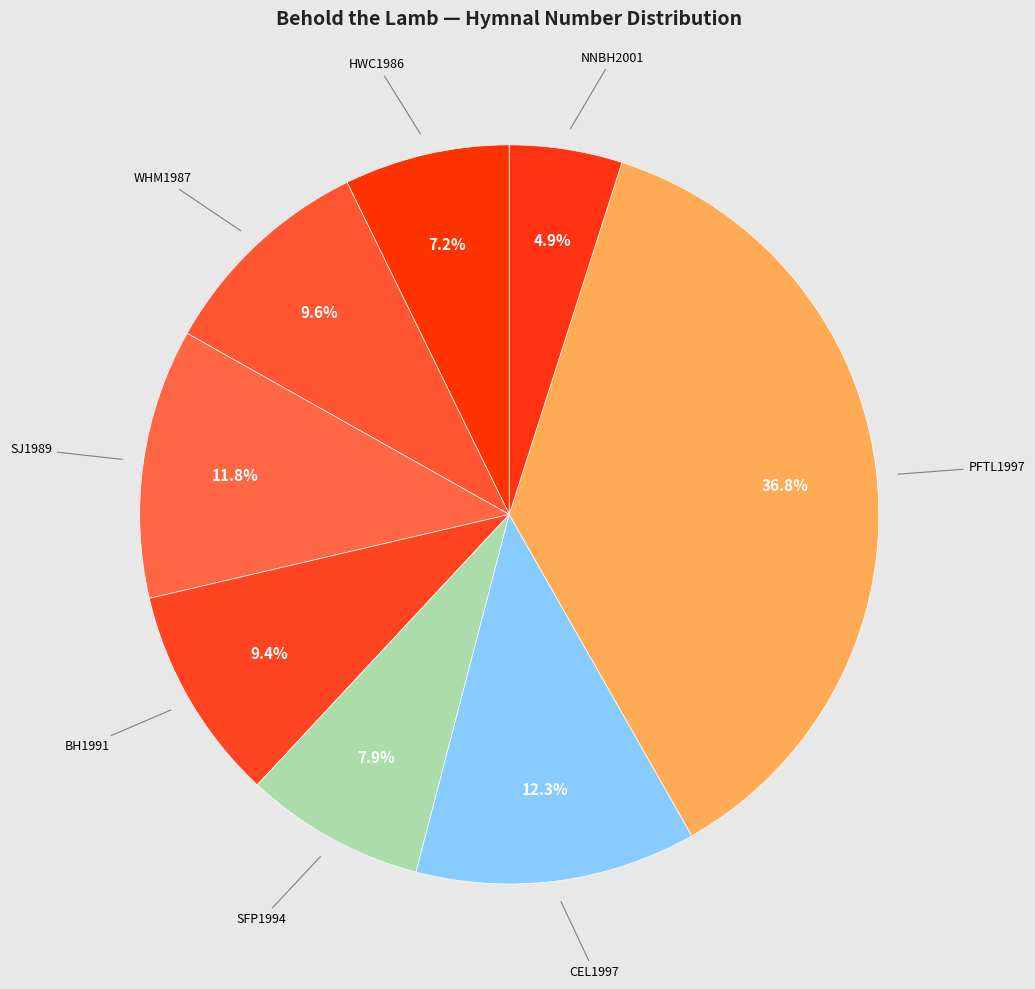

Which category has the biggest portion of the pie?

PFTL1997